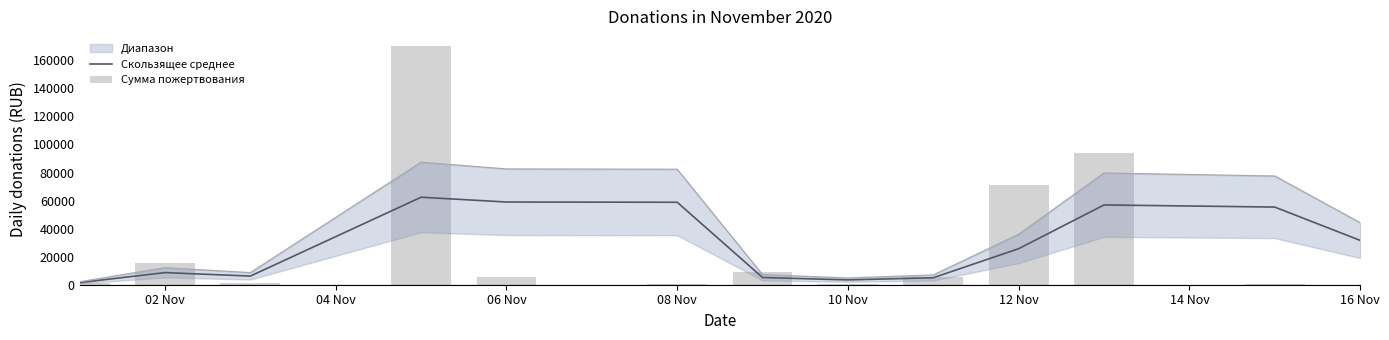

At how many categories does at least one series exceed 29305?

7